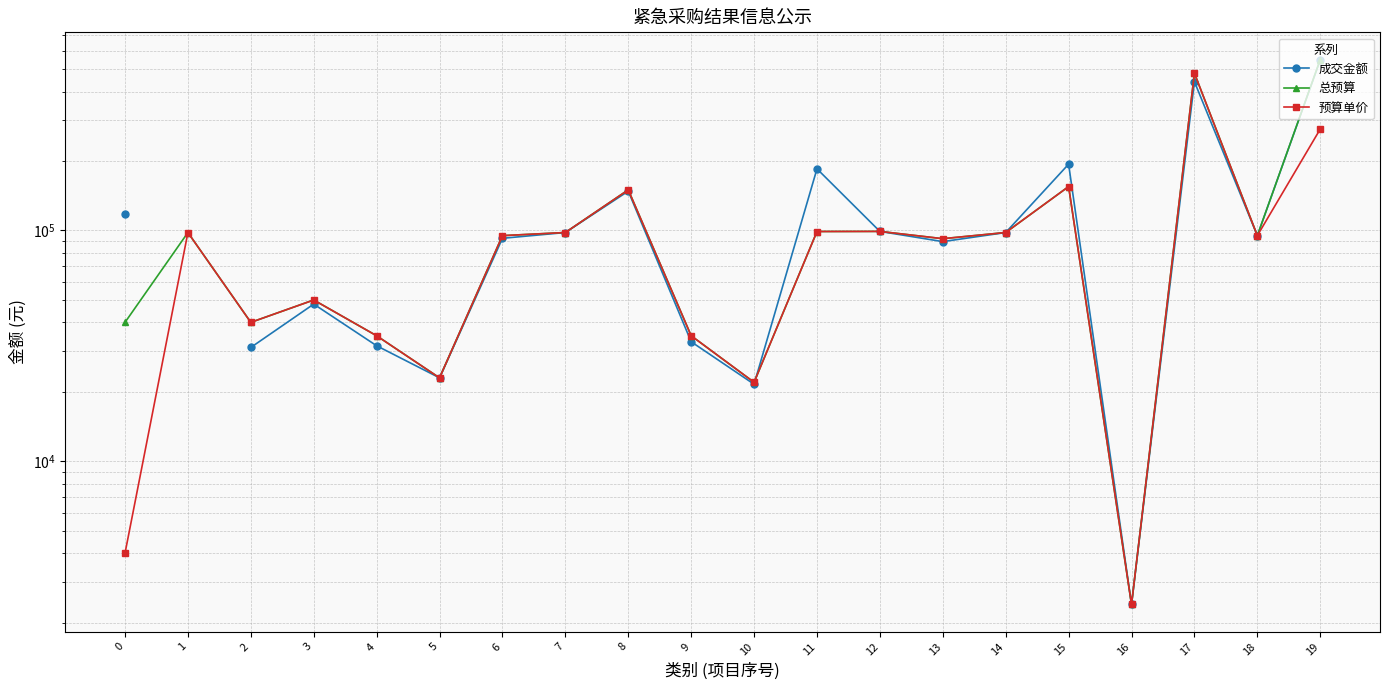

After their last crossing, which series has the higher values: 总预算 or 成交金额?

总预算